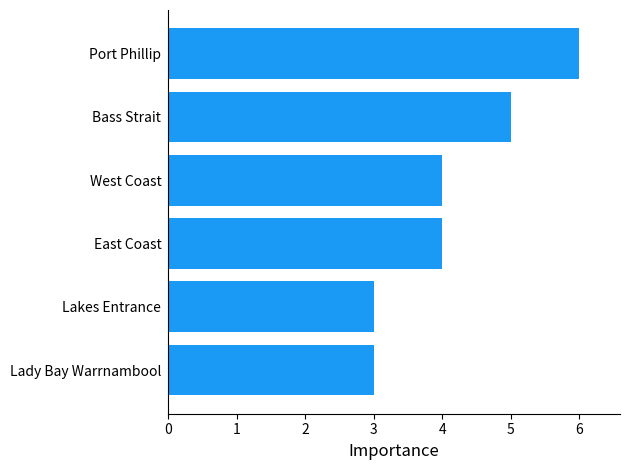

True or false: the data shows 10 at Port Phillip.

False